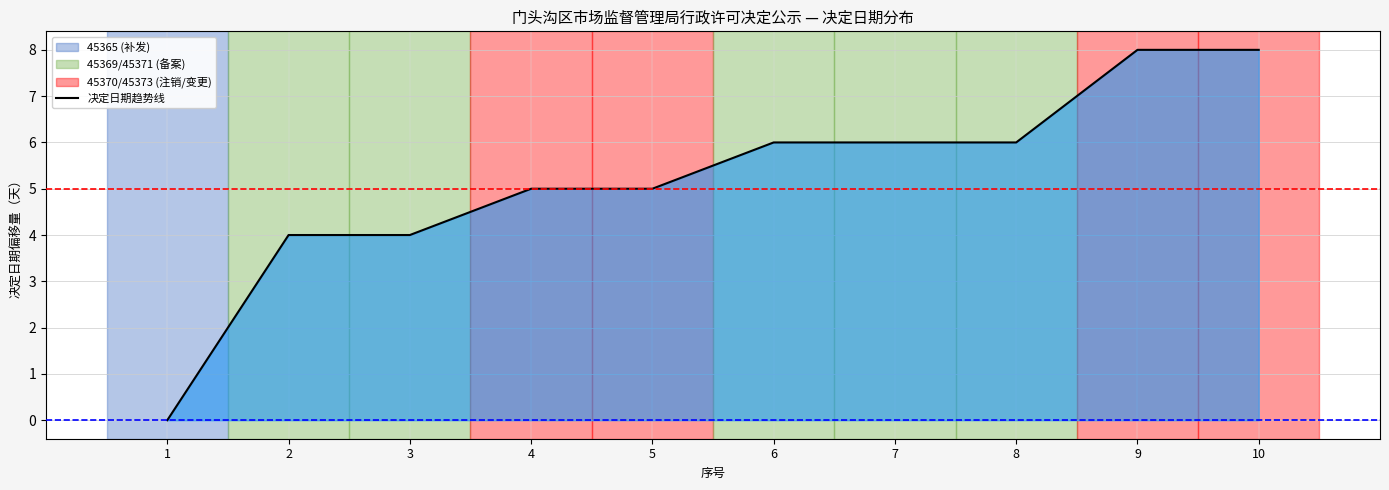

Rank the categories by value from highest to lowest.

9, 10, 6, 7, 8, 4, 5, 2, 3, 1